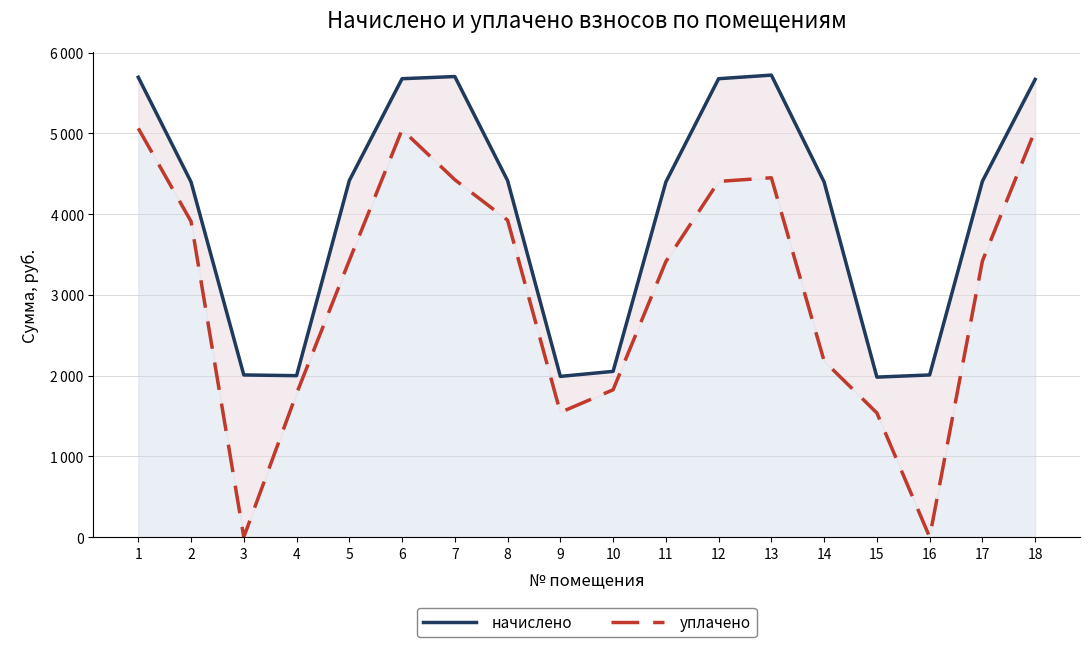

Which has a higher value, 5 or 18?

18